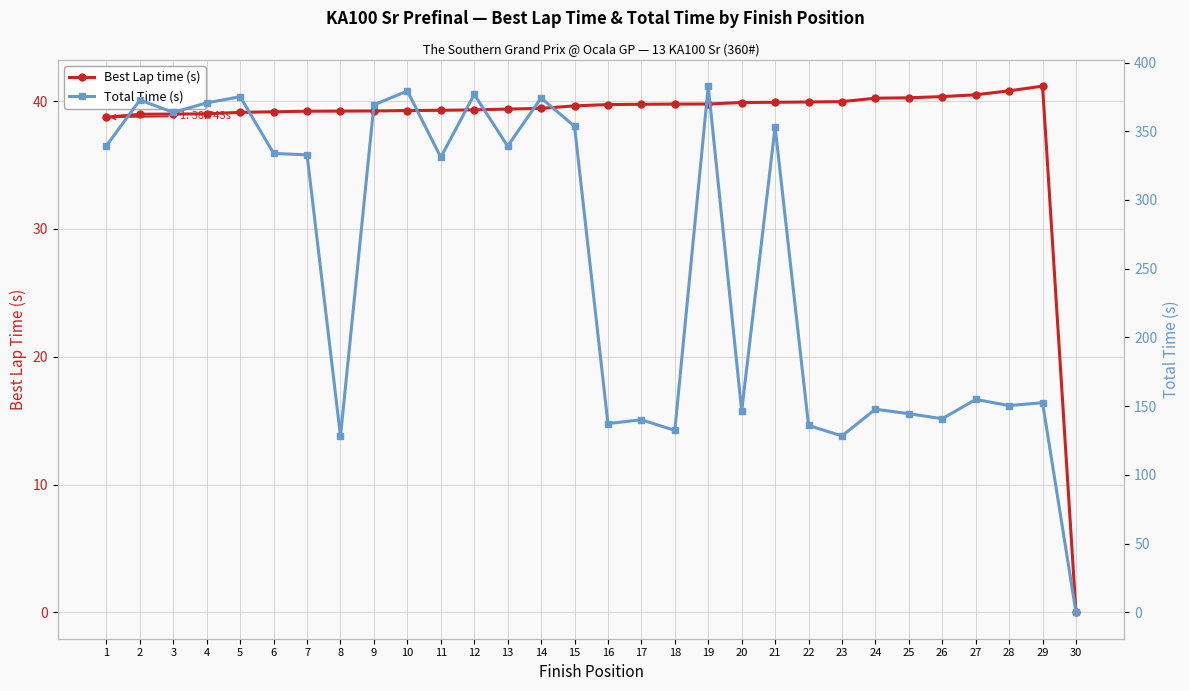

What is the difference between the Best Lap time (s) values at 19 and 15?

0.1